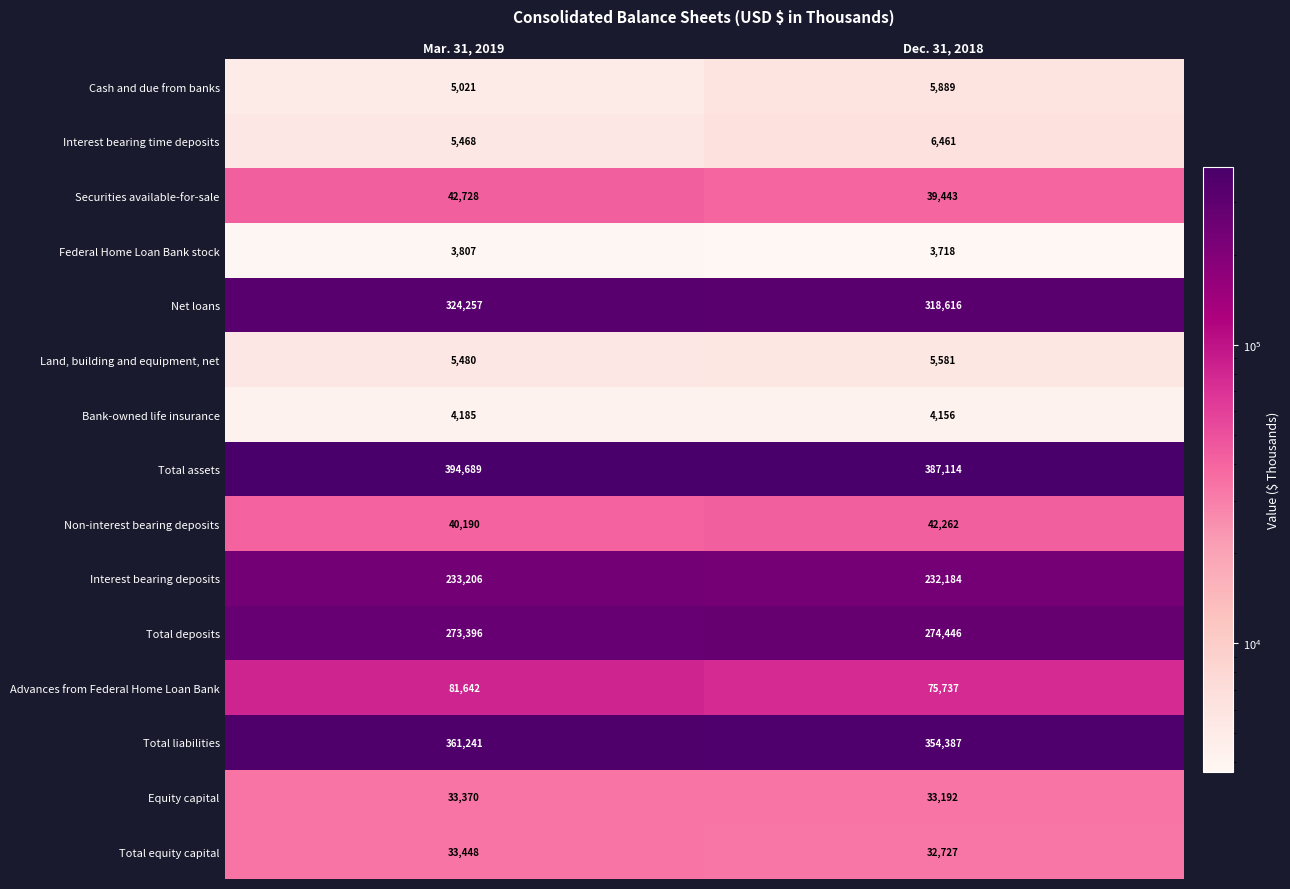

Which series has the widest spread of values?

Total assets